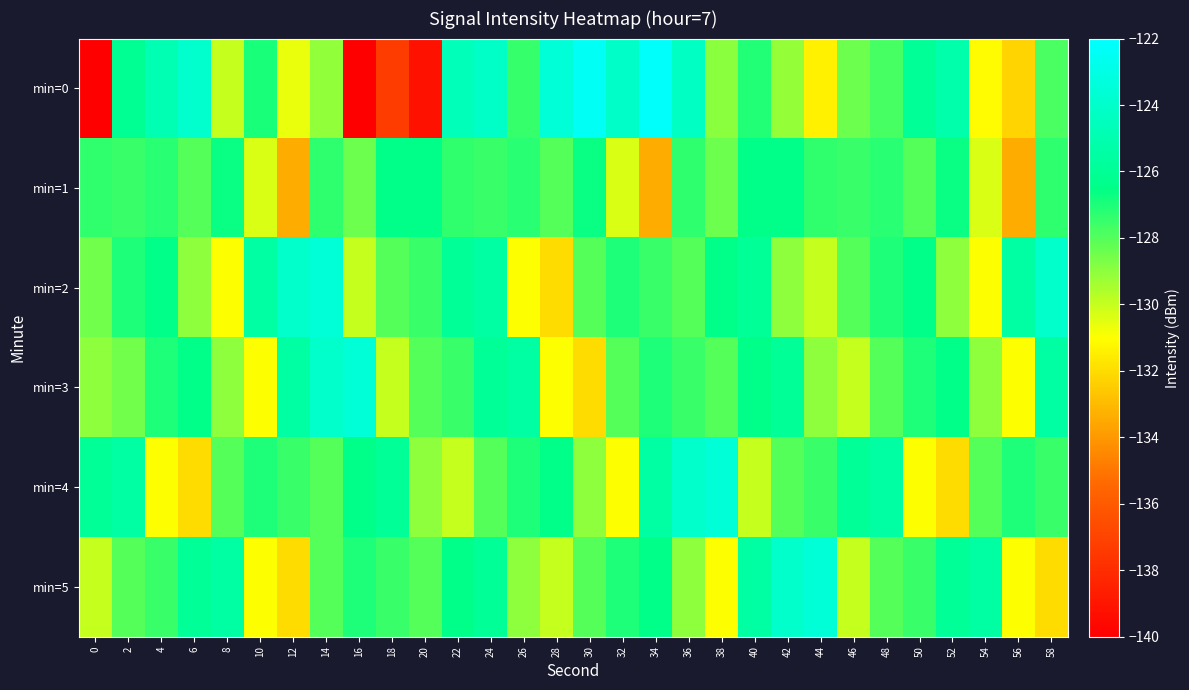

Which series changed the most between 20 and 48?

min=0